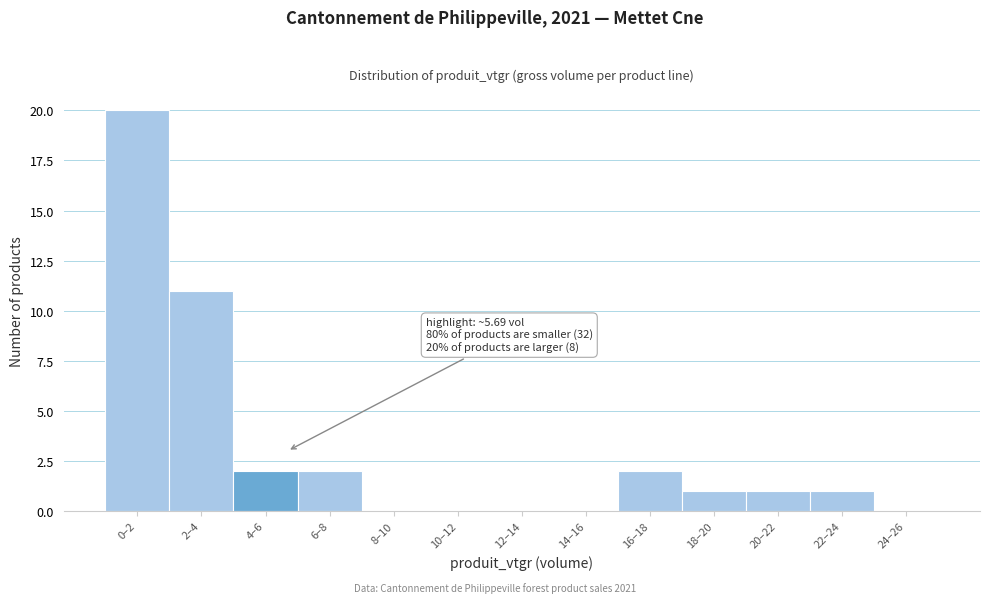

Reading left to right, extract all data points from this chart.

0–2=20	2–4=11	4–6=2	6–8=2	8–10=0	10–12=0	12–14=0	14–16=0	16–18=2	18–20=1	20–22=1	22–24=1	24–26=0